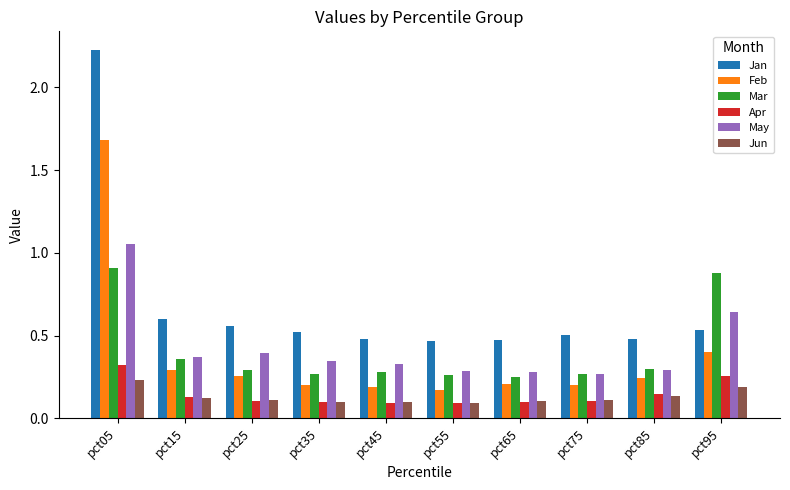

Is the value of Jun at pct55 greater than the value of May at pct25?

No